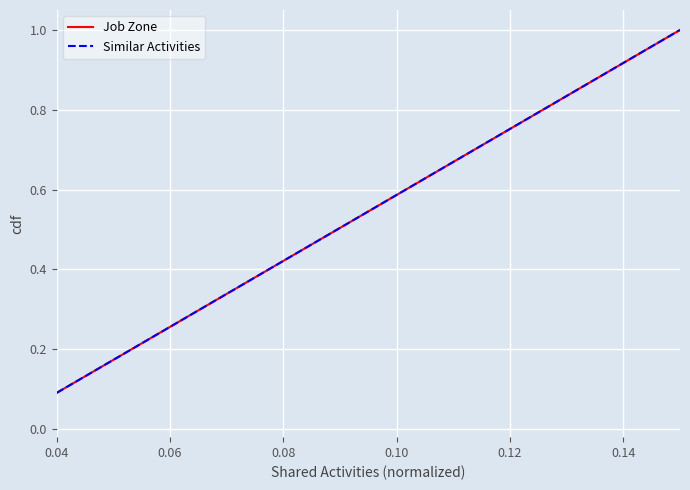

True or false: Similar Activities and Job Zone cross at least once.

False